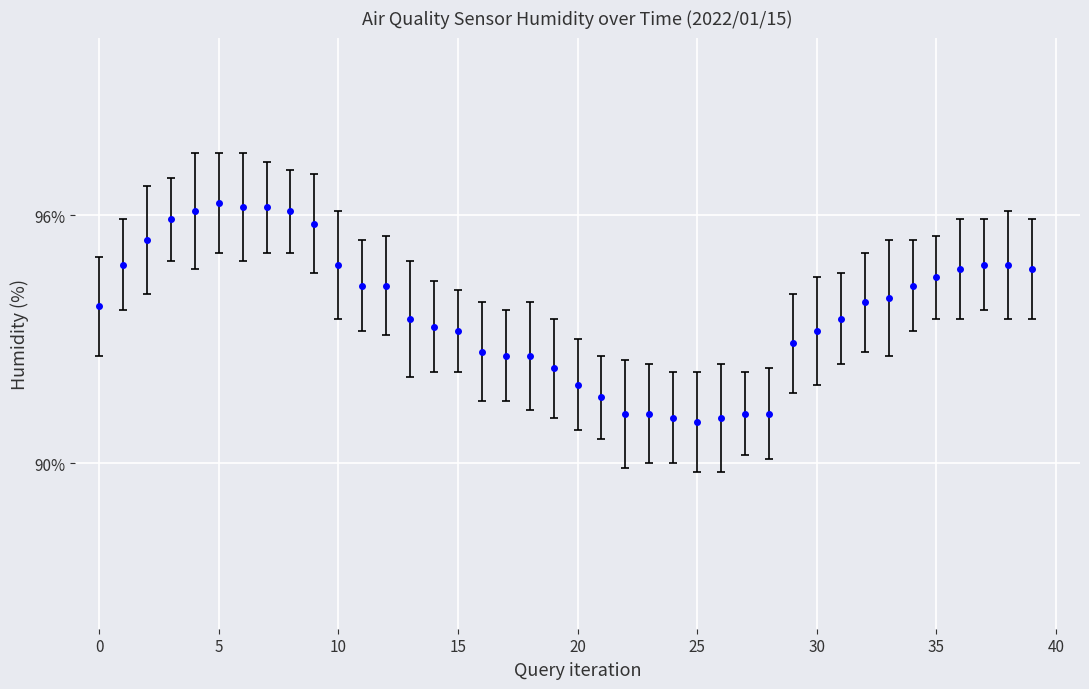

How many data points are above 93?

26